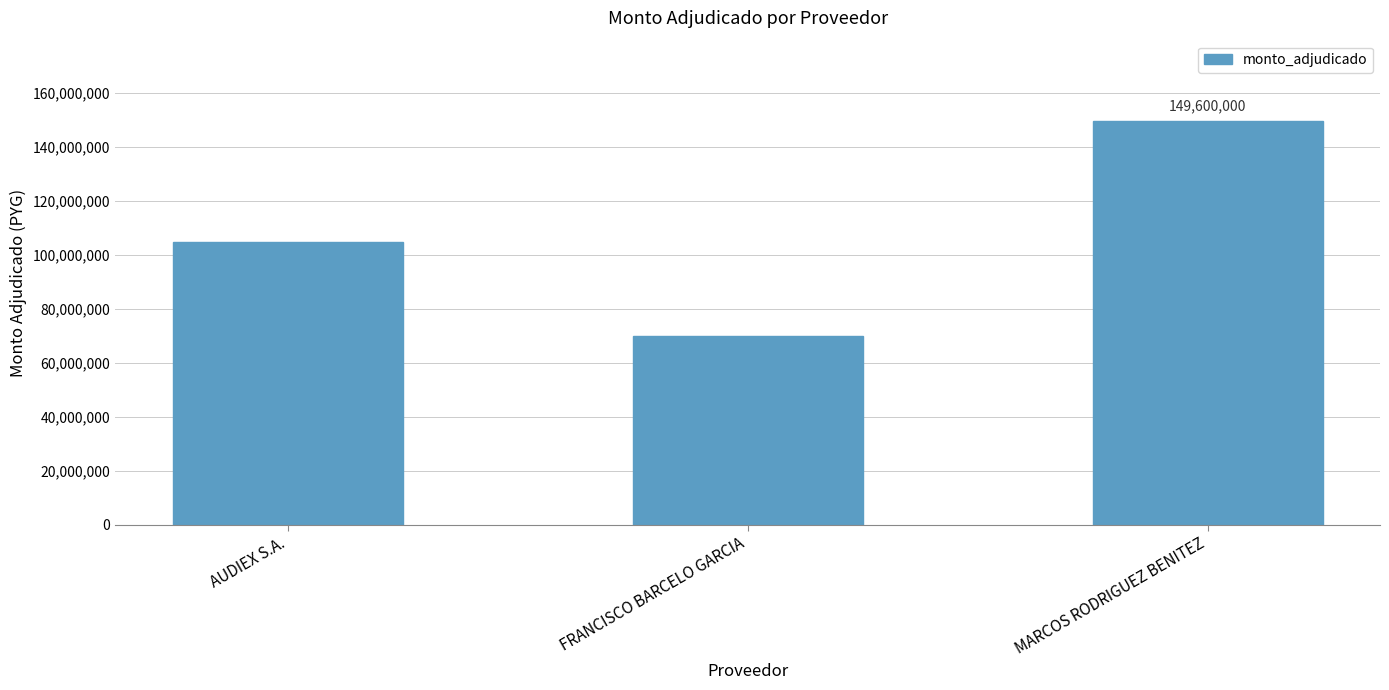

What is the average value?

108200000